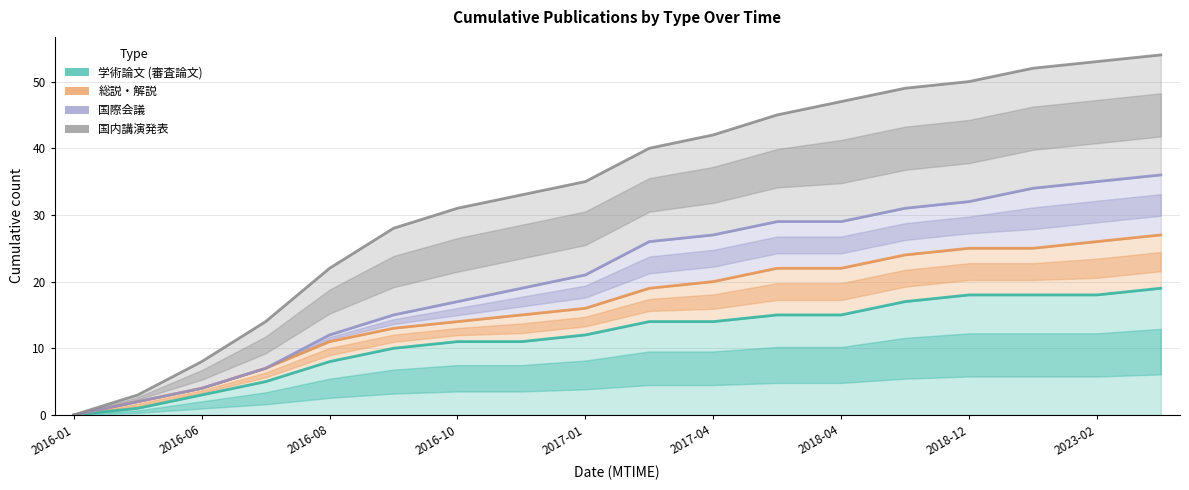

True or false: 総説・解説 and 国際会議 cross at least once.

False